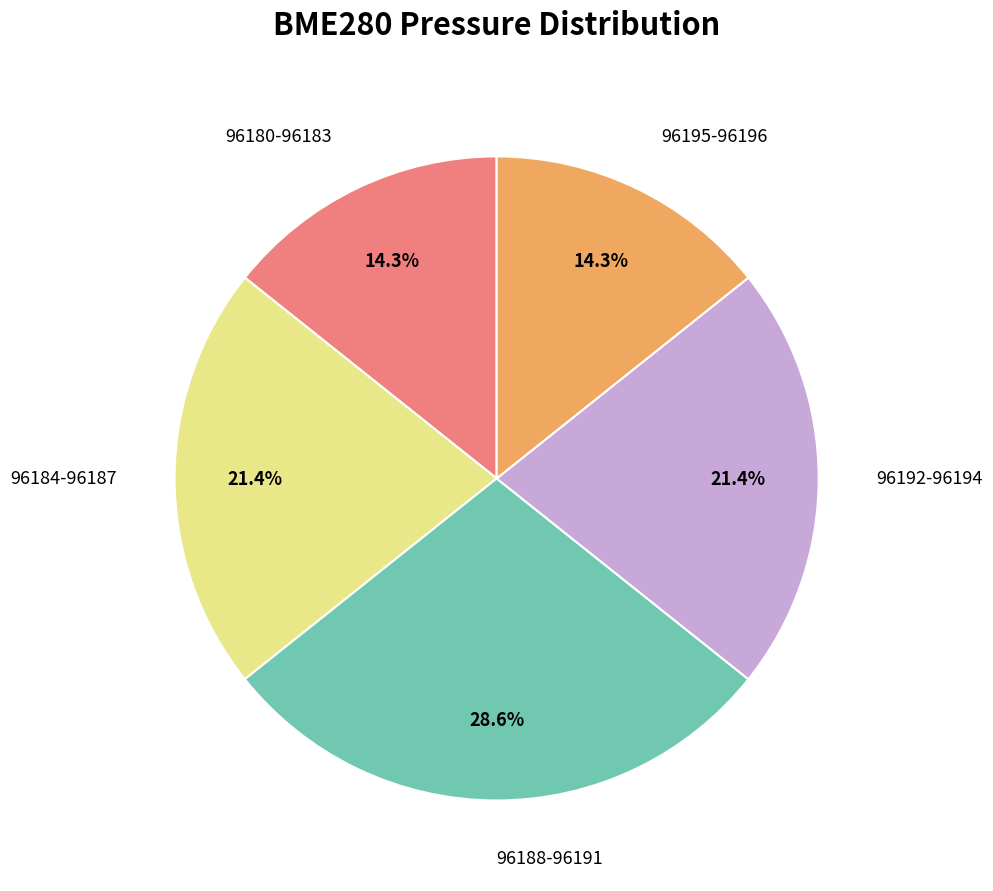

Is there a majority slice in this chart?

No